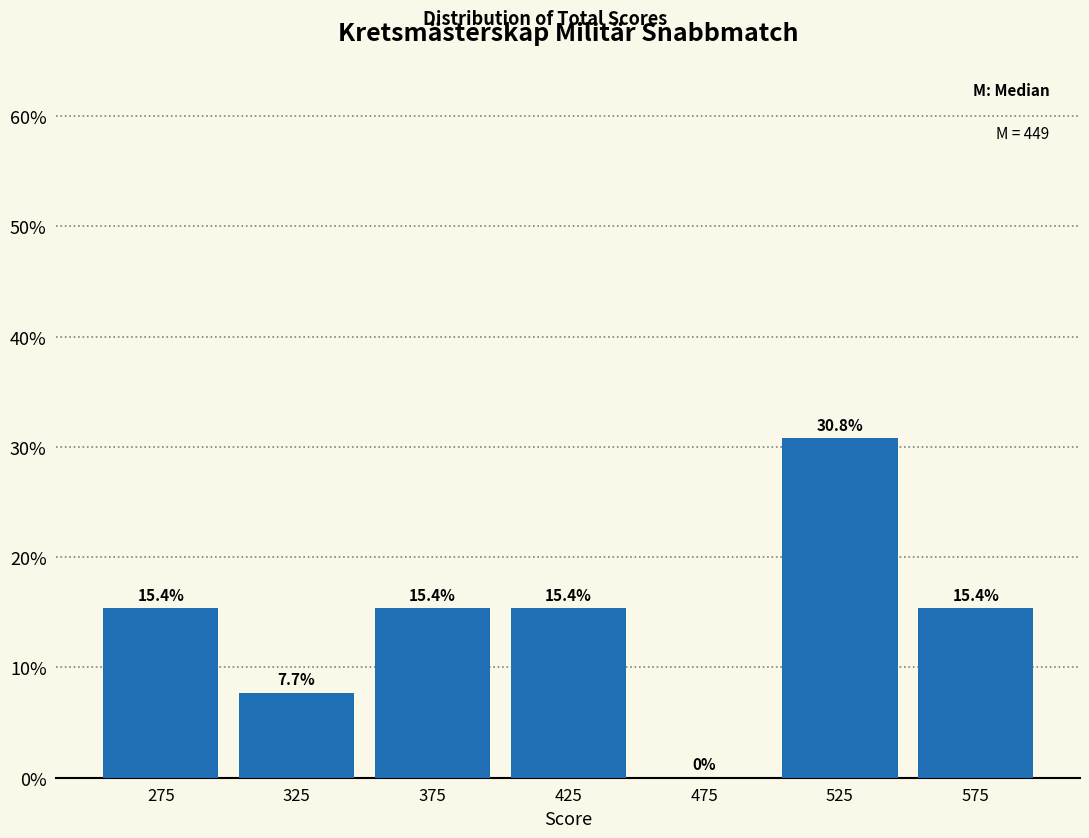

How tall is the bar that spans 250 to 300 on the x-axis?

15.4